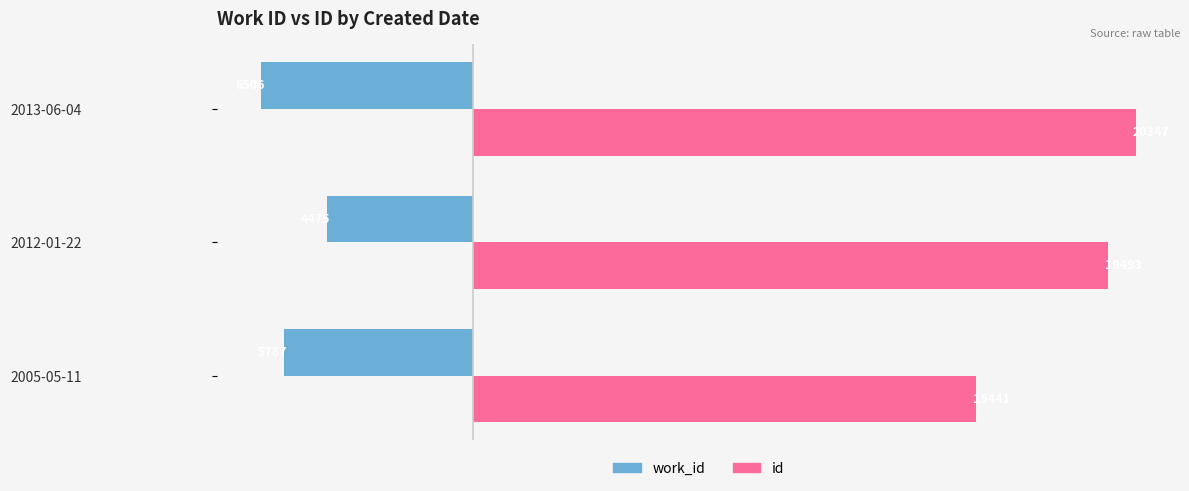

At which category is the sum across all series the highest?

2012-01-22